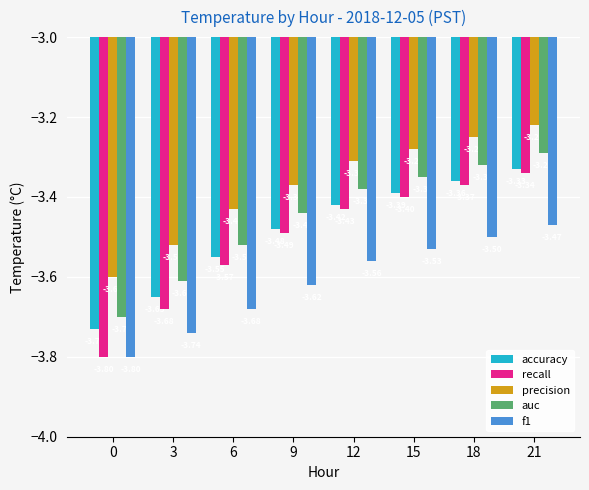

Which series has the largest total across all categories?

precision